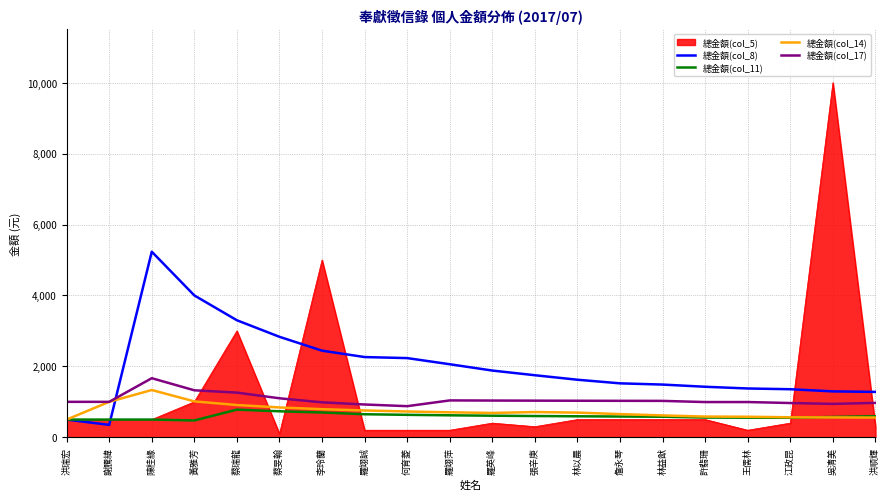

The value of 總金額(col_17) at 陳桂緣 is 1666.7. True or false?

True